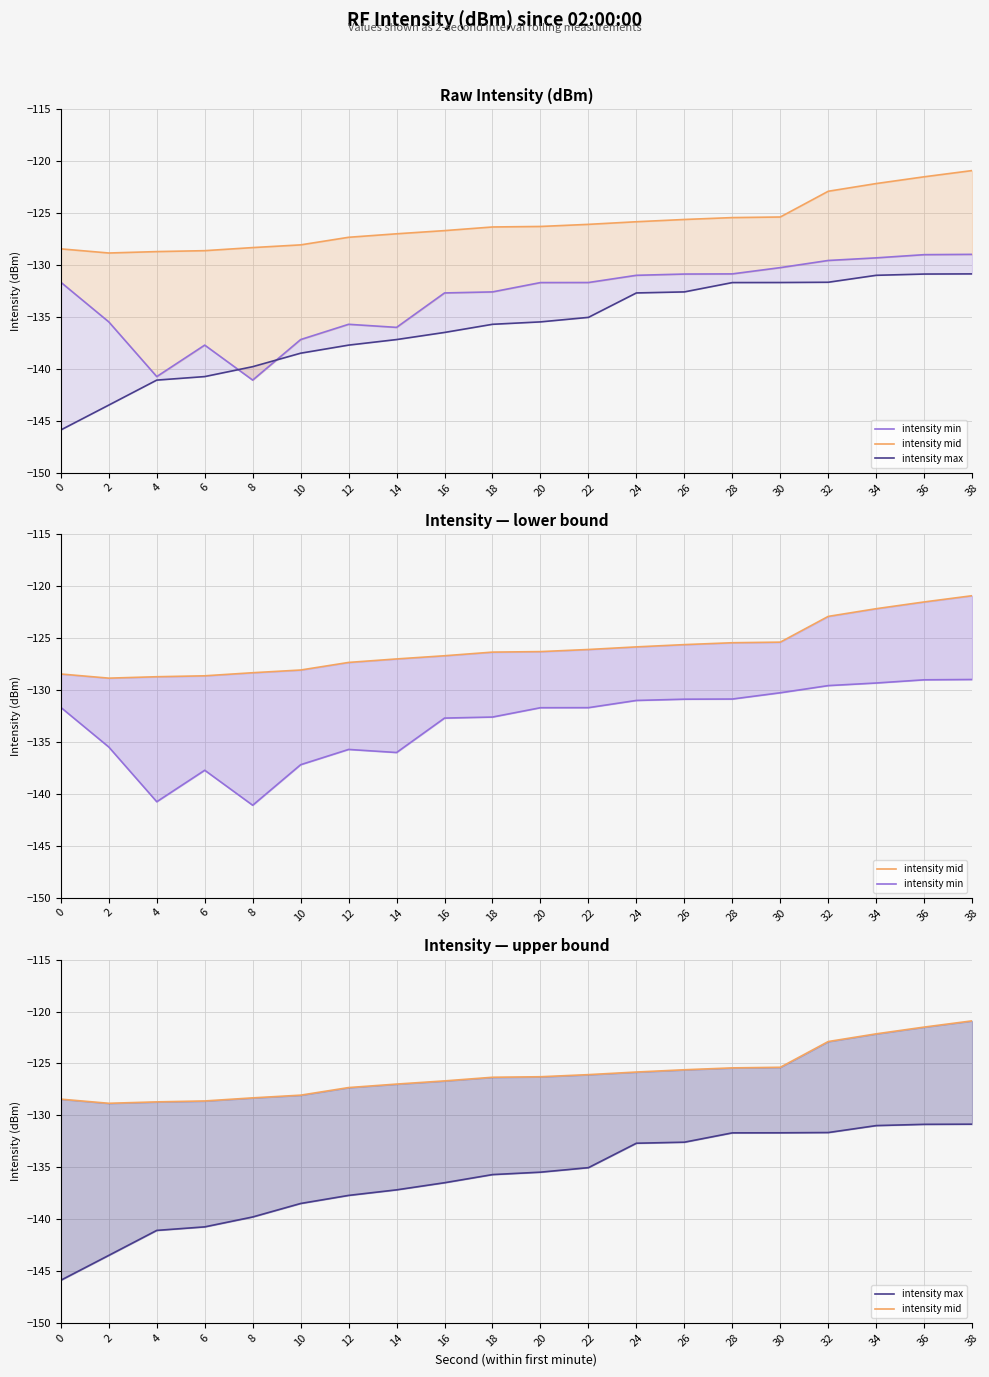

What is the value of the intensity mid point at the 8th from the left?

-127.0